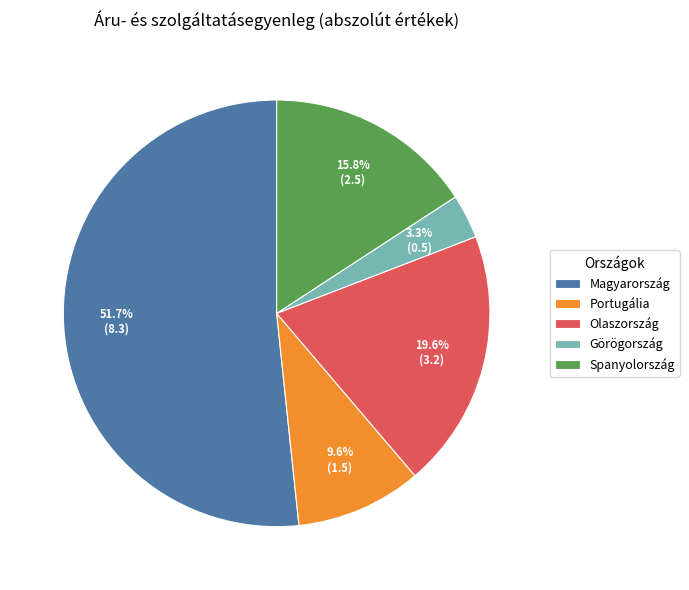

Approximately how many times larger is the value at Portugália compared to Görögország?

2.9